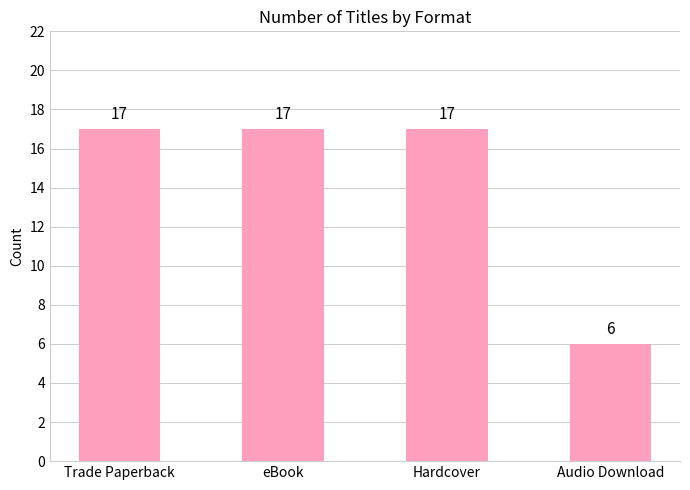

Reading right to left, transcribe all the data shown in this chart.

6	17	17	17